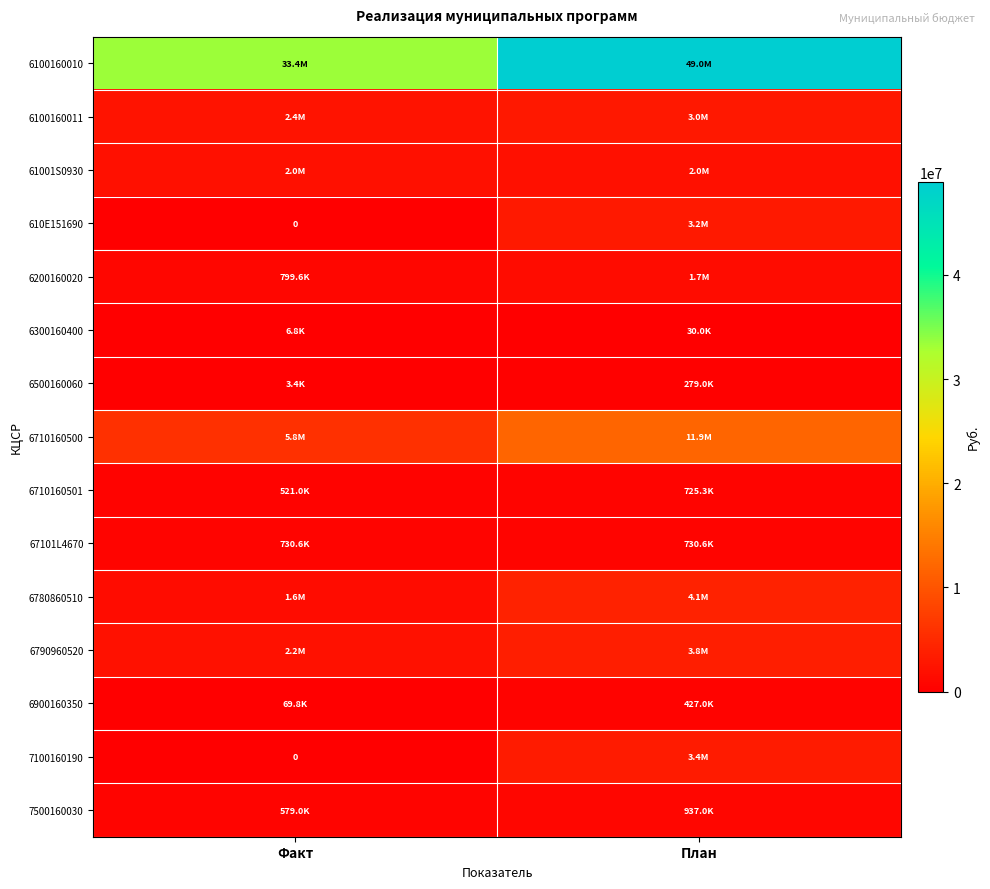

At which category is the sum across all series the highest?

План